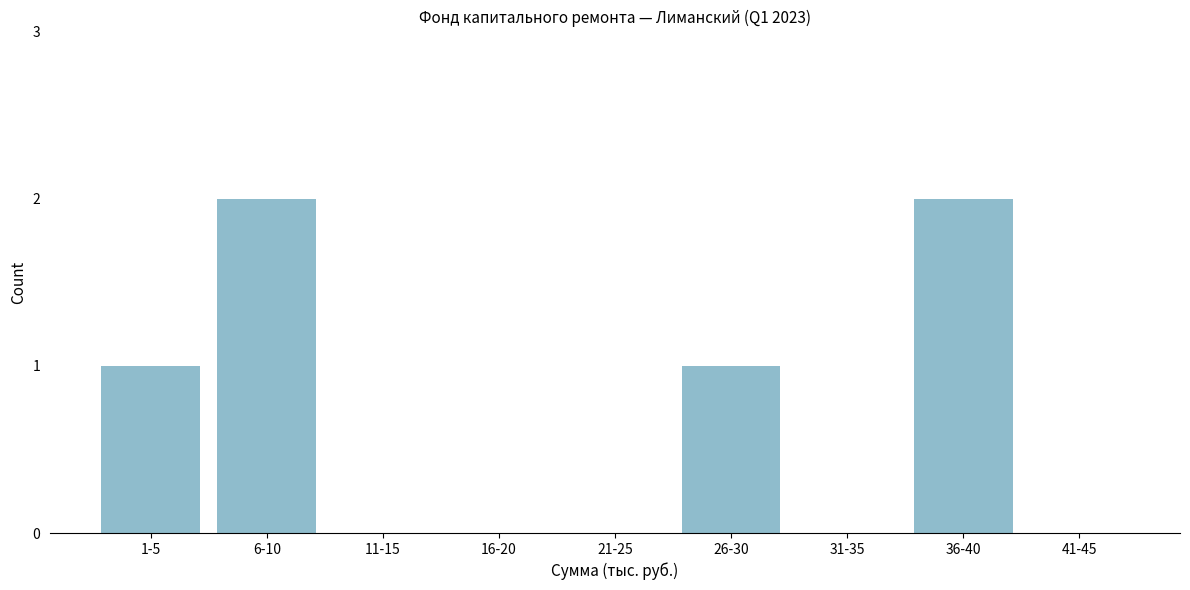

Reading left to right, extract all data points from this chart.

1-5=1	6-10=2	11-15=0	16-20=0	21-25=0	26-30=1	31-35=0	36-40=2	41-45=0